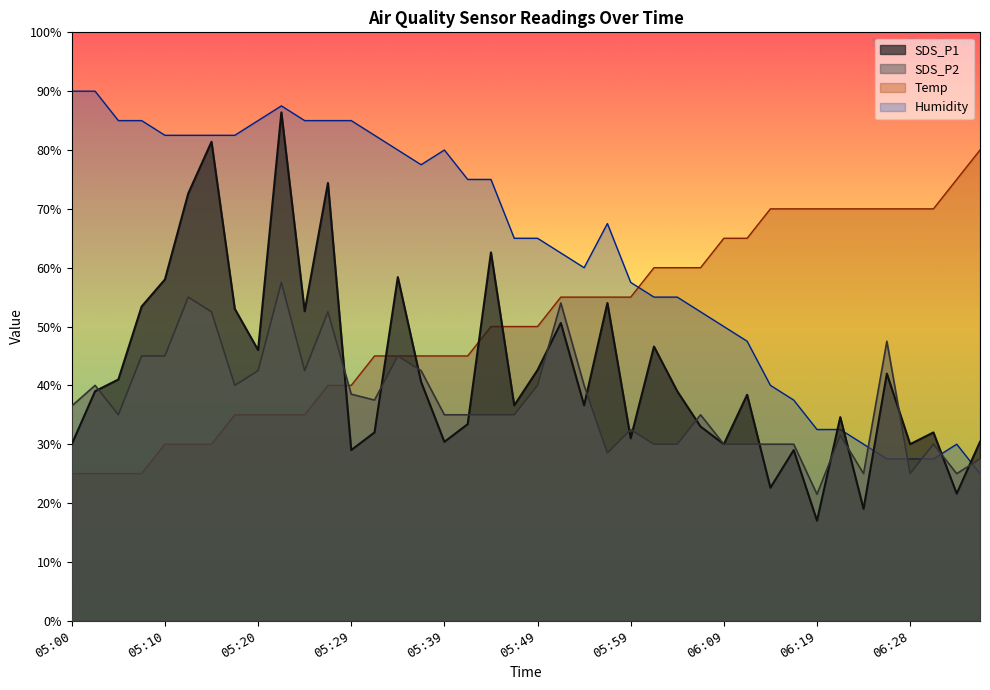

Which has a higher value, 05:59 or 05:25?

05:25